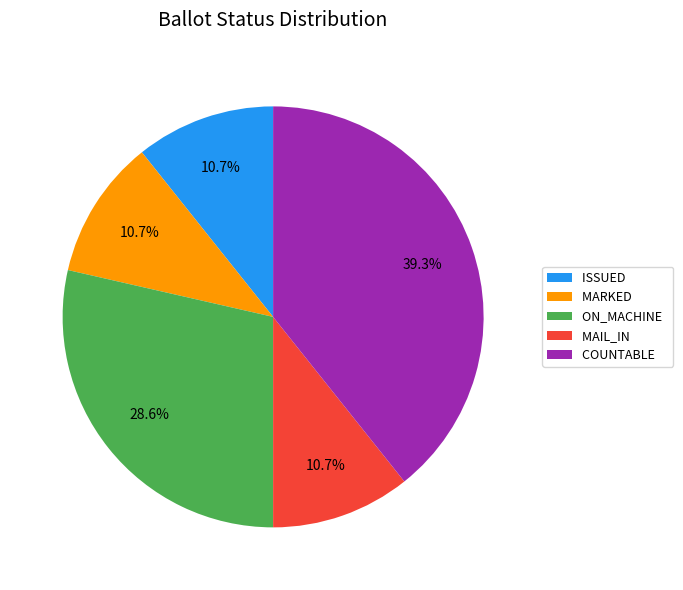

What is the largest slice in the pie chart?

COUNTABLE